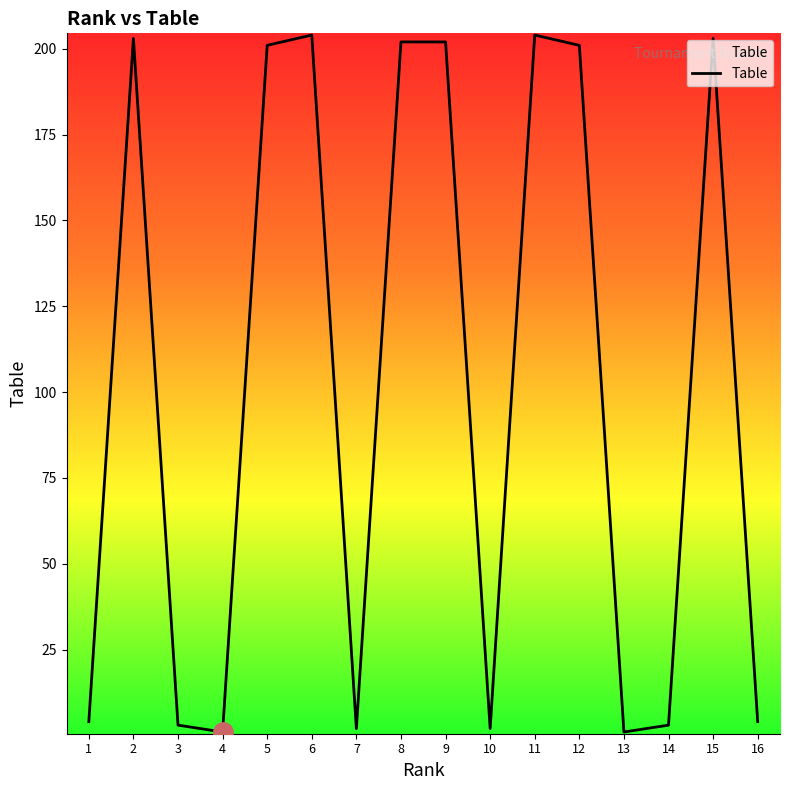

Reading left to right, transcribe all the data shown in this chart.

4	203	3	1	201	204	2	202	202	2	204	201	1	3	203	4